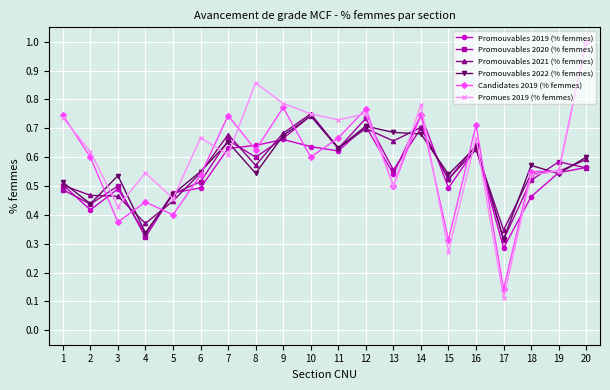

What is the maximum value for Candidates 2019 (% femmes)?

1.0